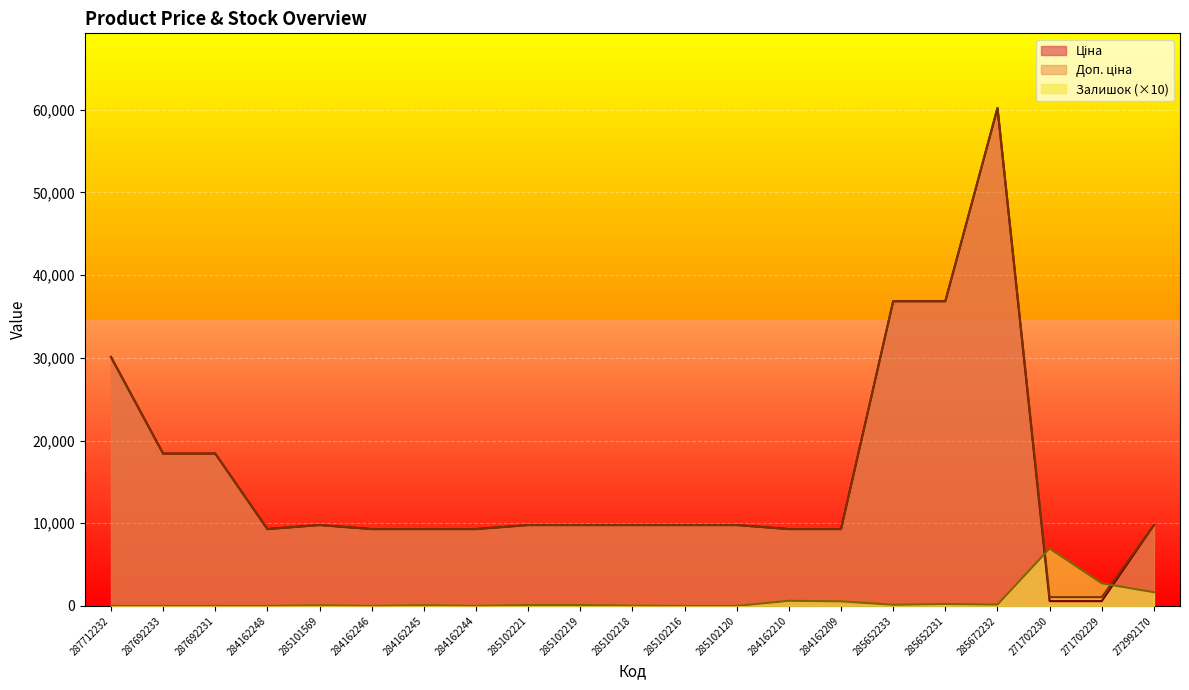

The Залишок series shows 48.6 at 284162245. True or false?

False